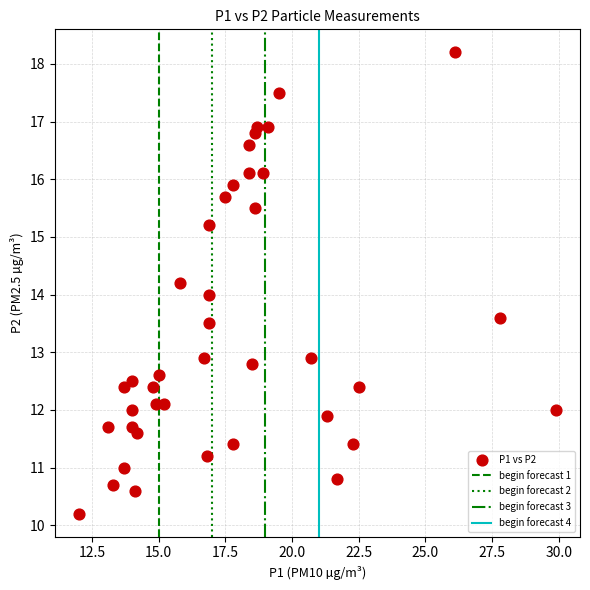

What is the range of X values (max minus min)?

17.9